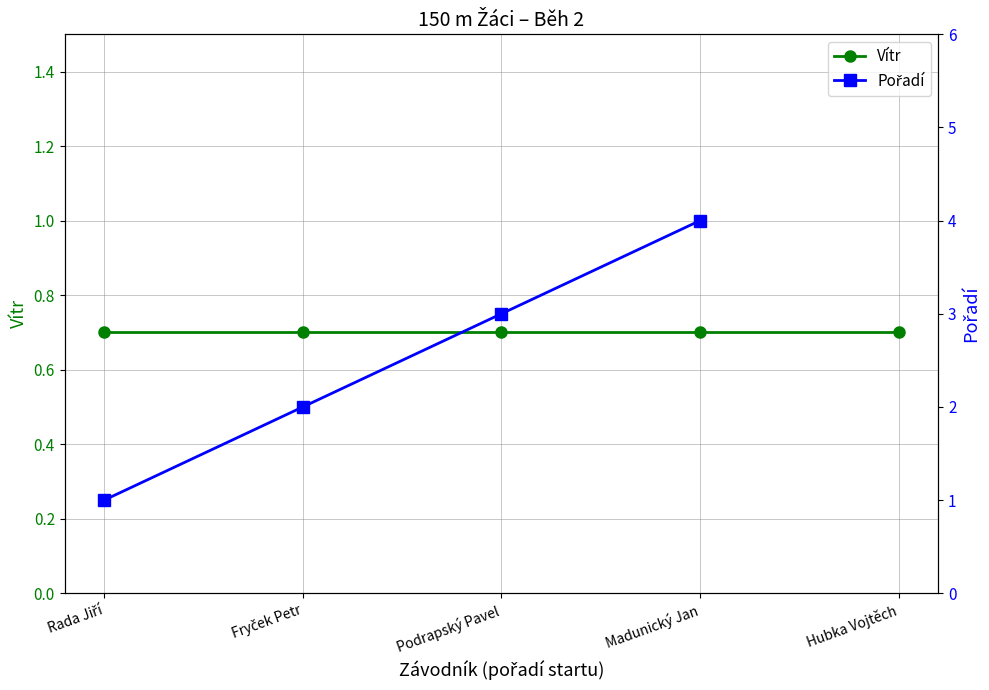

True or false: Vítr has a value of 0.4 at Hubka Vojtěch.

False